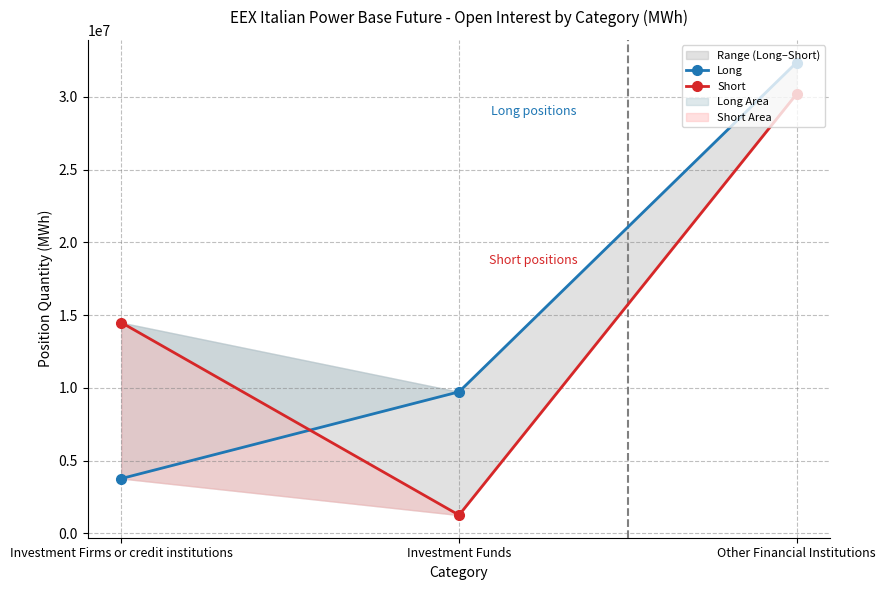

Which series has the widest spread of values?

Short